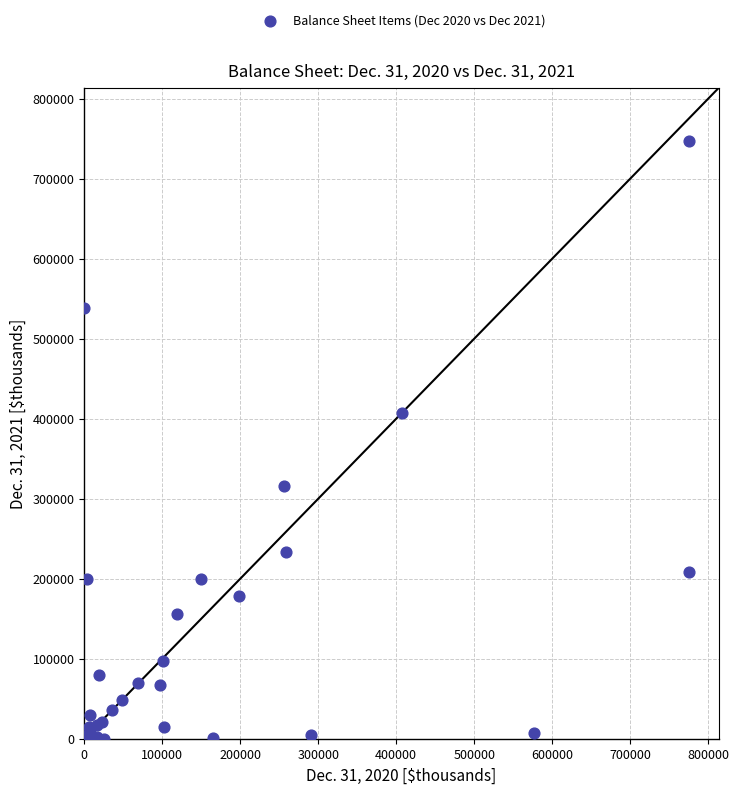

What Y value in the scatter plot is closest to 373513?

406719